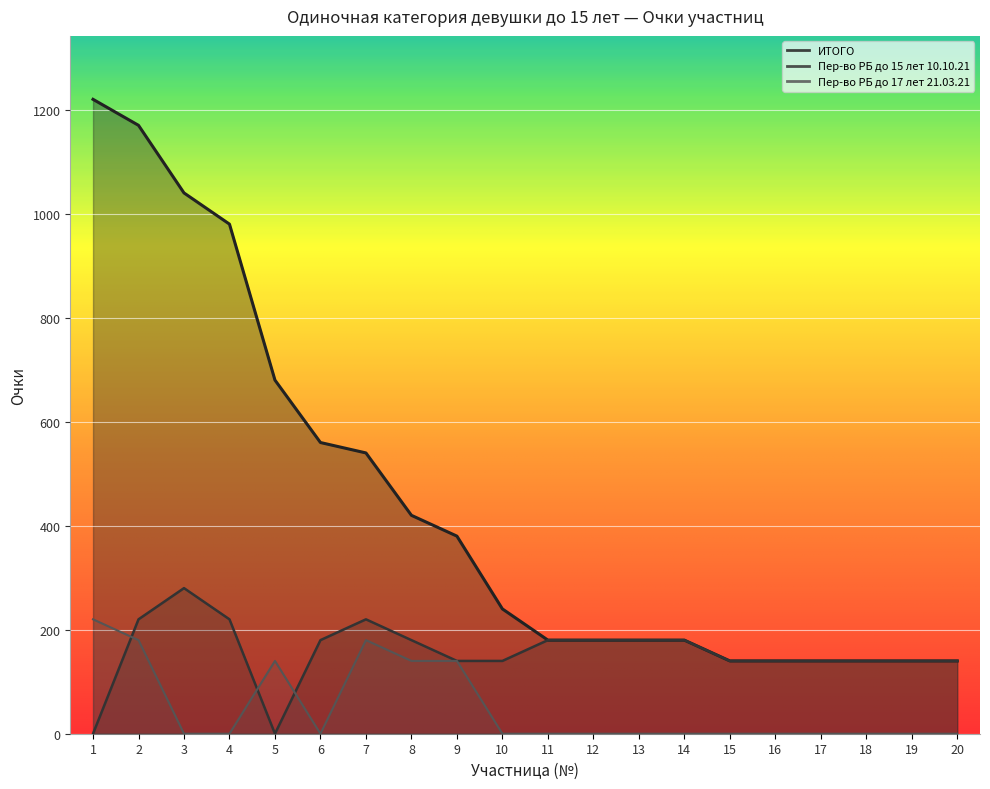

What is the average value of the Пер-во РБ до 17 лет 21.03.21 series?

50